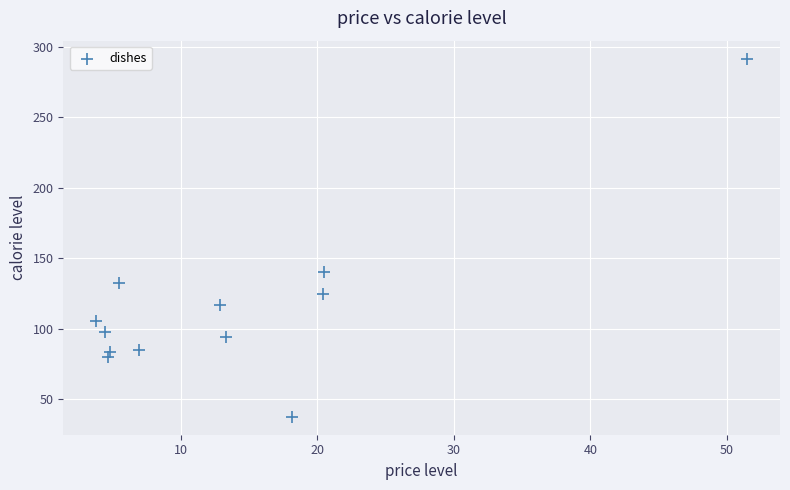

What Y value in the scatter plot is closest to 164?

140.3